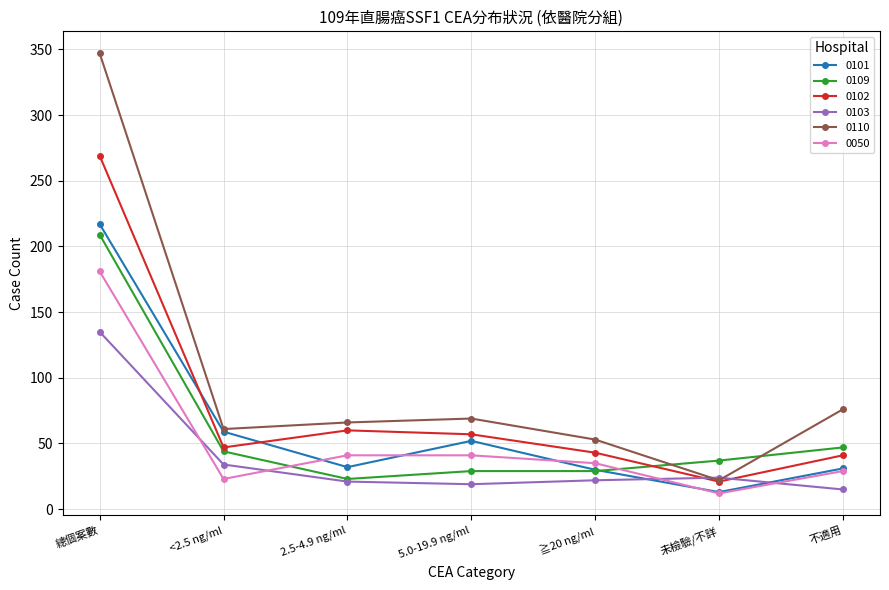

Read the 0101 value at 5.0-19.9 ng/ml.

52